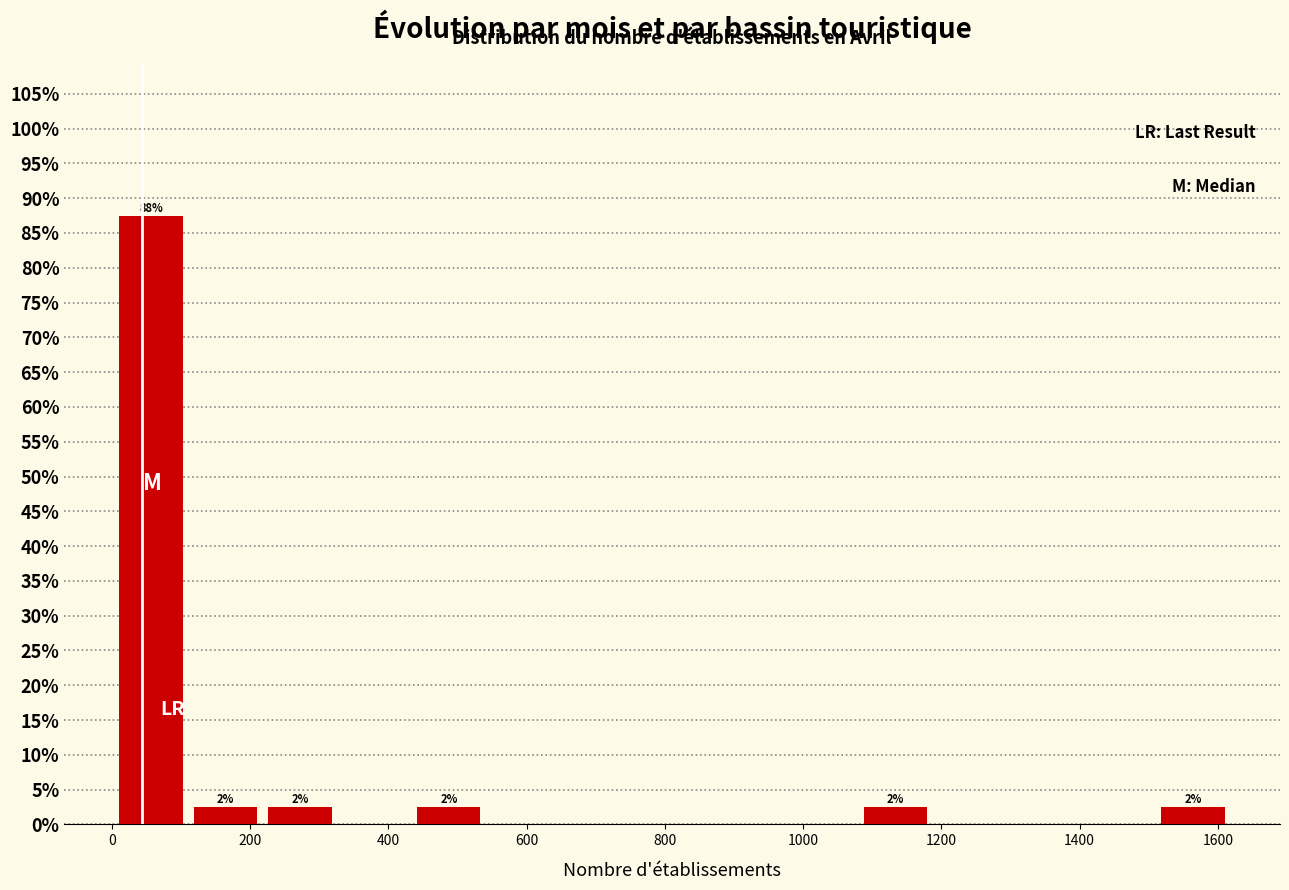

Which range on the x-axis has the tallest bar?

20 to 120